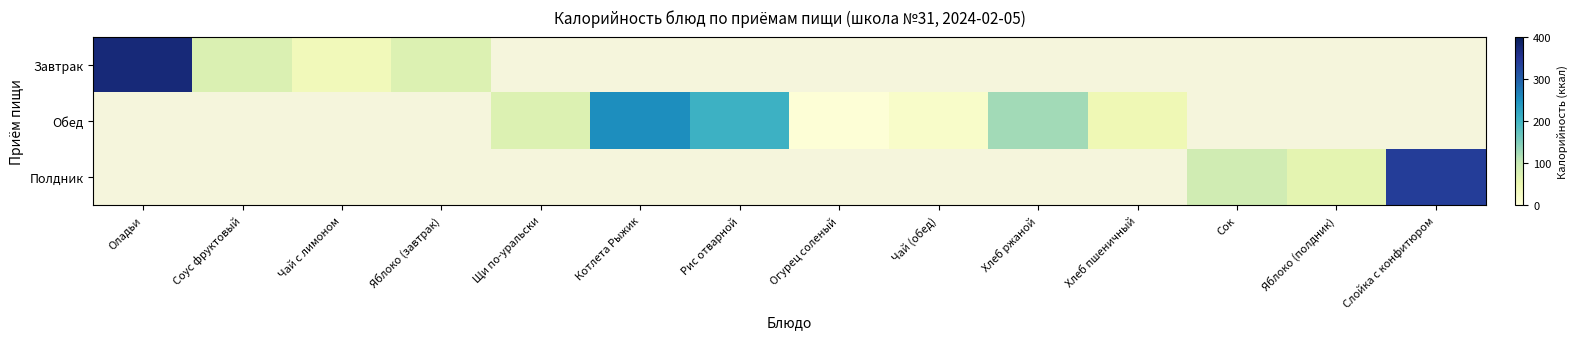

Which label corresponds to the largest value in the chart?

Оладьи